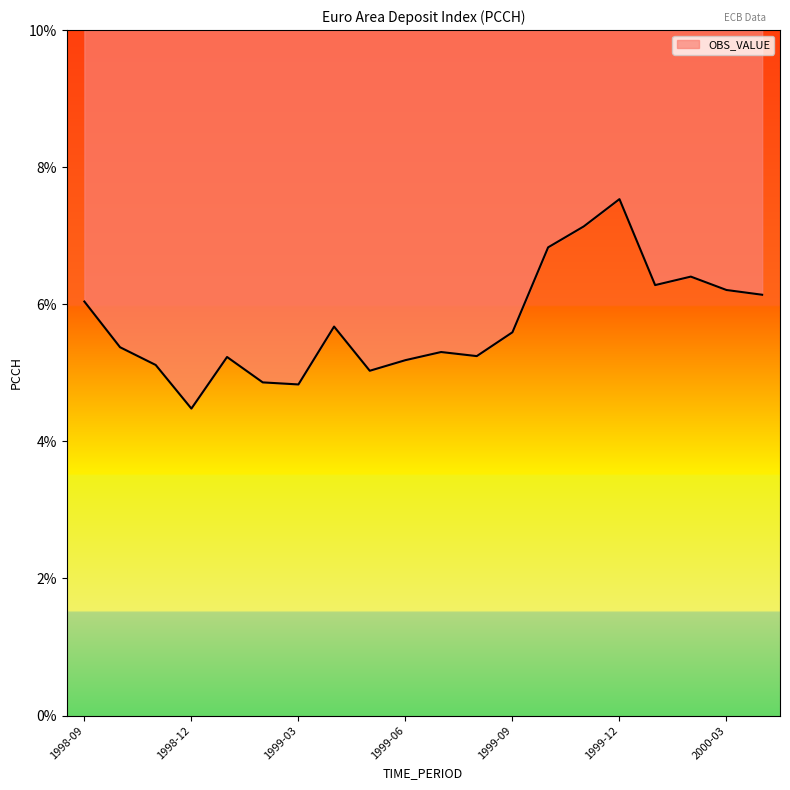

What position from the left is 1999-10?

14